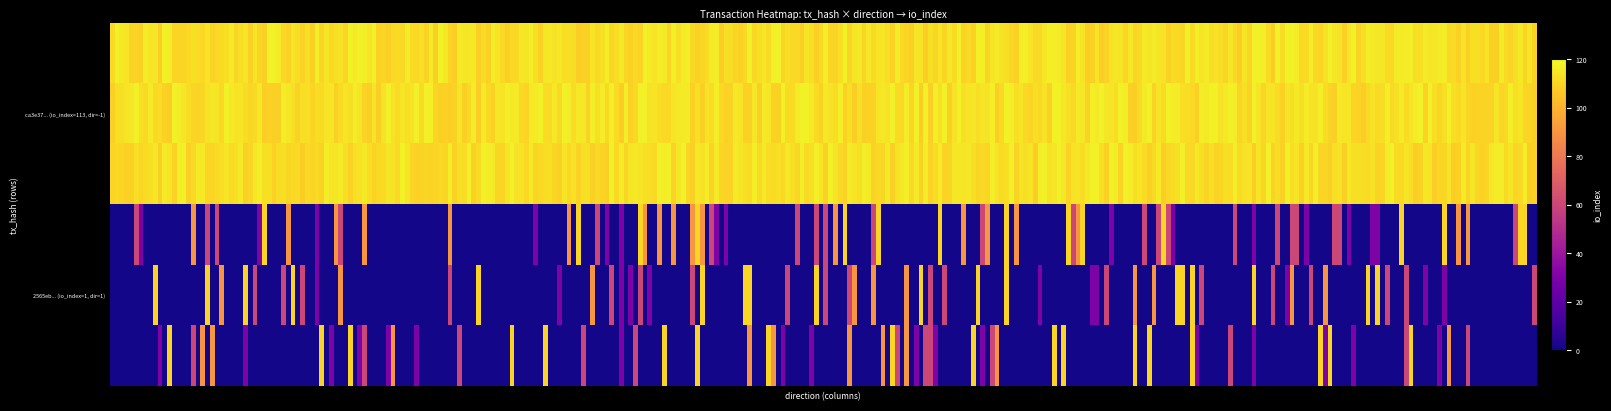

Where is ca3e37972948c73b5aacd488bc7ea7008b506c6 nearest to the value 56?

-1